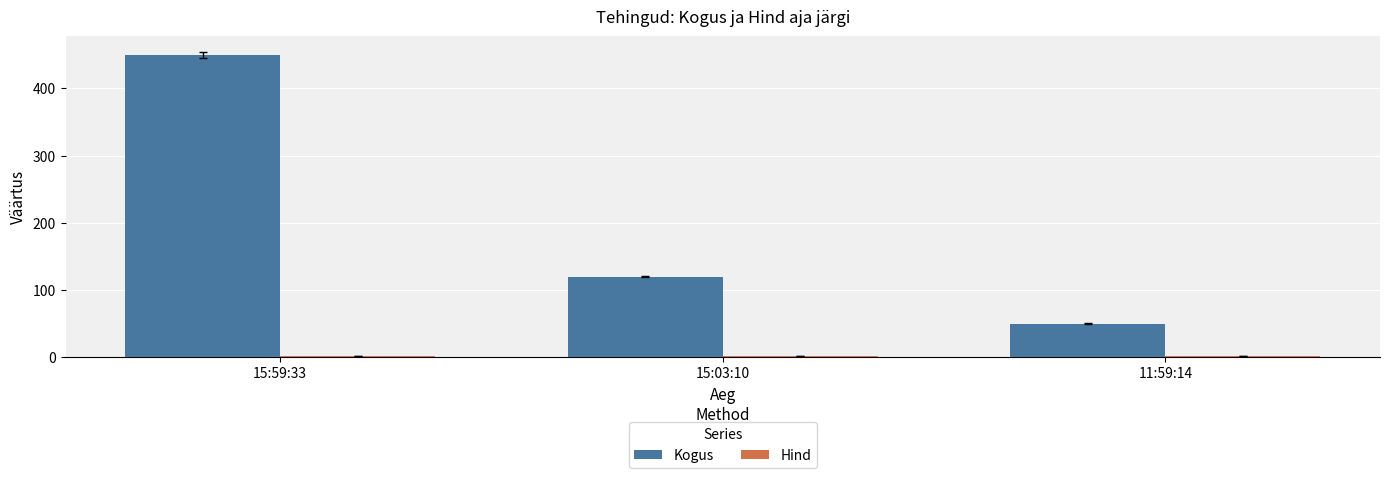

At which category is the sum across all series the highest?

15:59:33